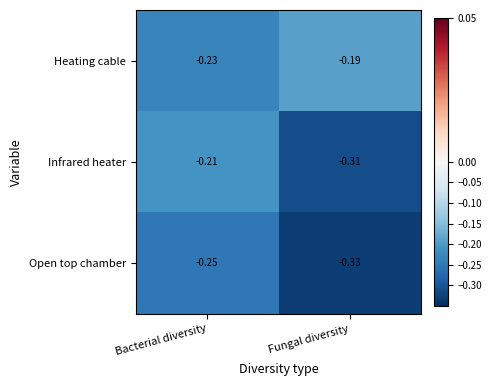

Which label corresponds to the smallest value in the chart?

Fungal diversity